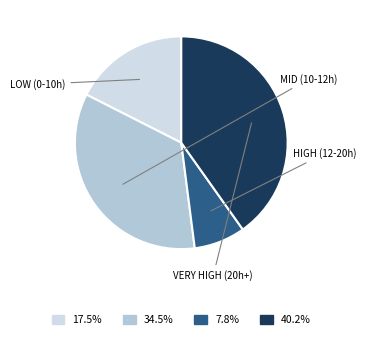

Count the number of slices in the pie.

4